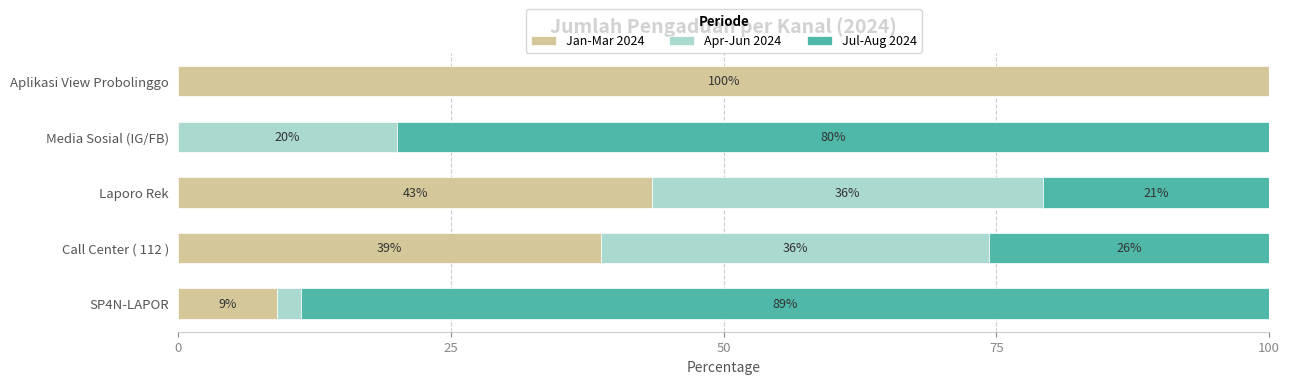

What is the total value across all series at Laporo Rek?

100.0